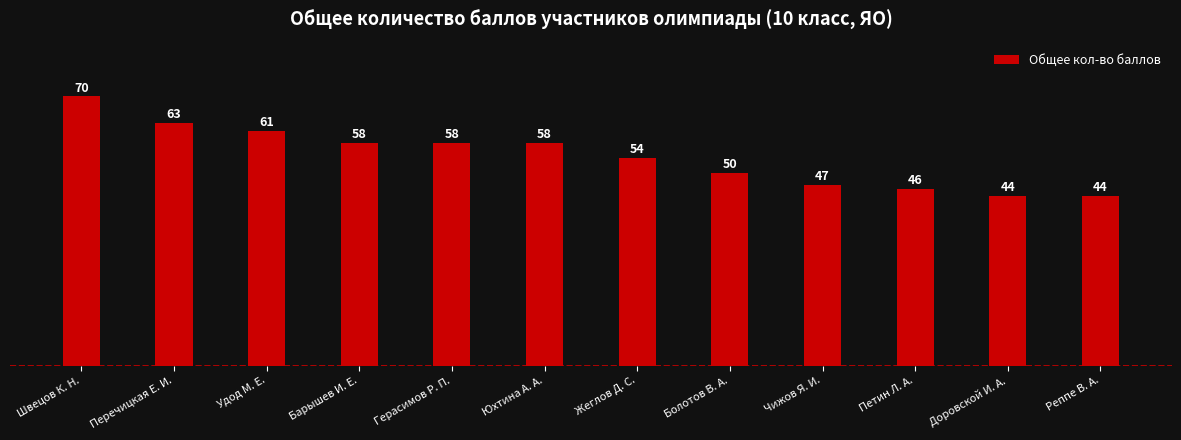

Read the value at Перечицкая Е. И., to the nearest 5.

65